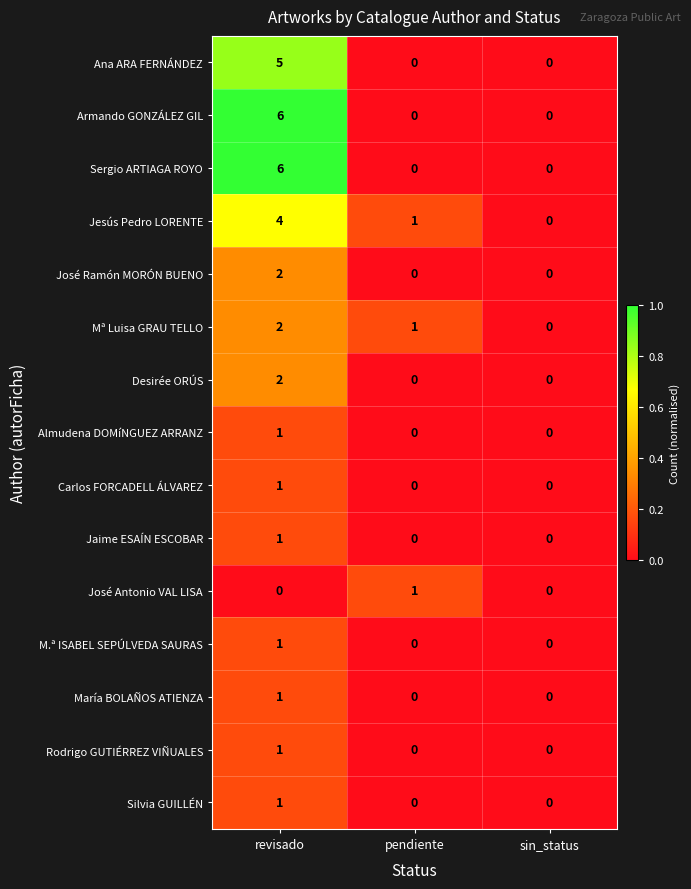

What is the difference between the highest and lowest values at revisado?

6